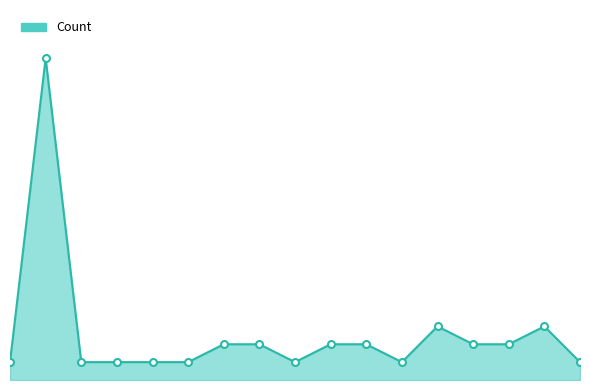

Reading right to left, what are all the values shown in this chart?

1	3	2	2	3	1	2	2	1	2	2	1	1	1	1	18	1